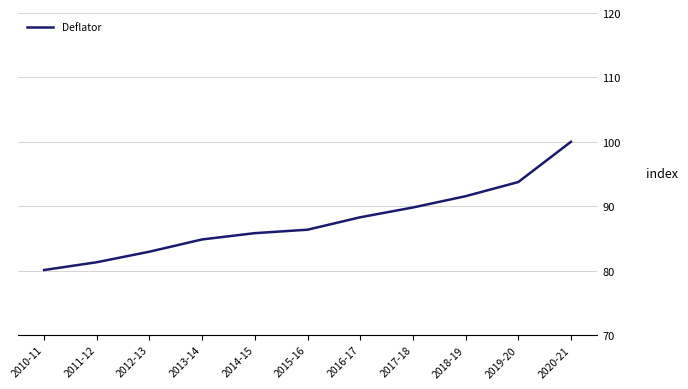

Reading left to right, transcribe all the data shown in this chart.

80.1	81.3	82.9	84.8	85.8	86.3	88.3	89.8	91.6	93.7	100.0